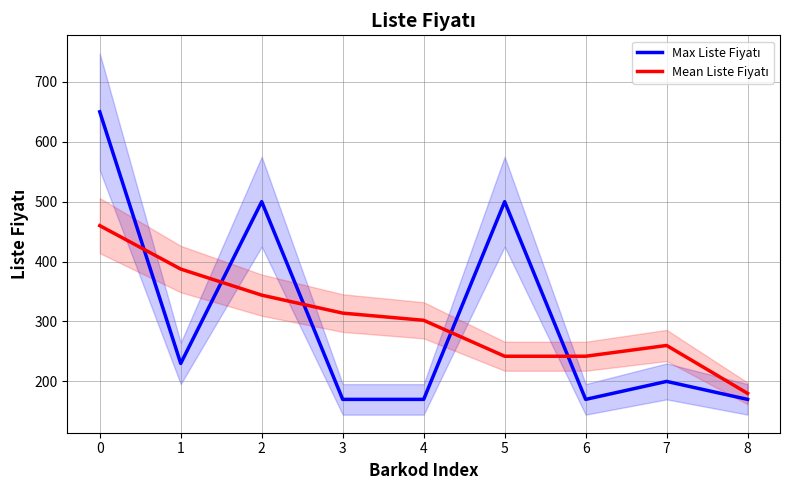

Reading left to right, what are all the values shown in this chart?

Max Liste Fiyatı: 0=650.0	1=230.0	2=500.0	3=170.0	4=170.0	5=500.0	6=170.0	7=200.0	8=170.0
Mean Liste Fiyatı: 0=460.0	1=387.5	2=344.0	3=314.0	4=302.0	5=242.0	6=242.0	7=260.0	8=180.0